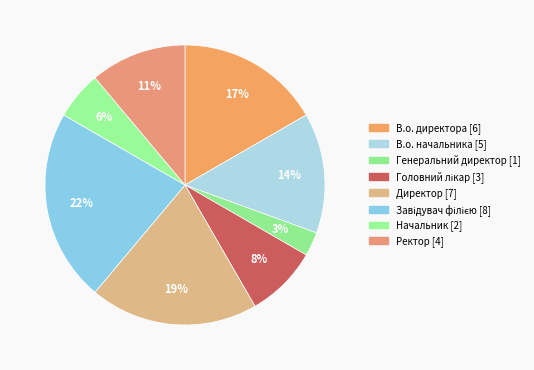

To the nearest percent, what portion does В.о. директора represent?

17%